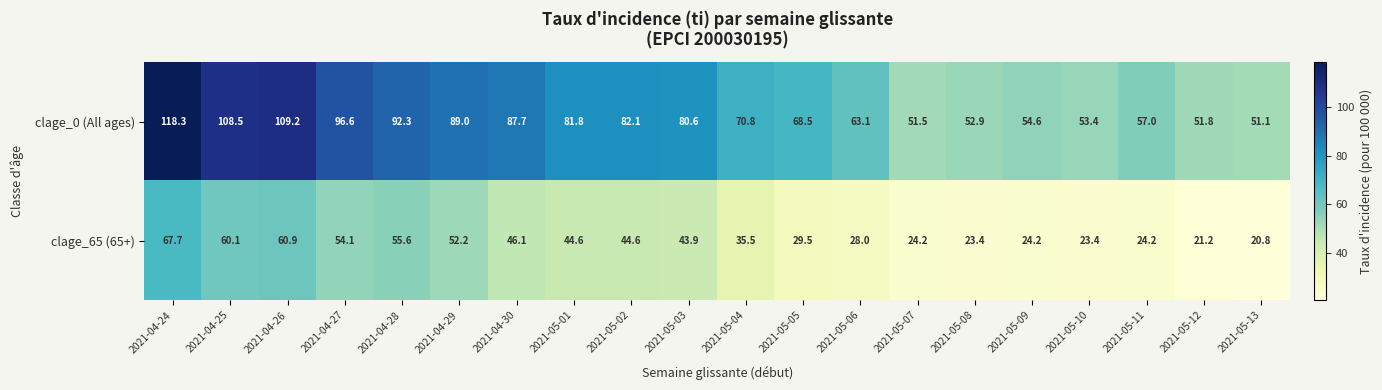

What is the sum of the clage_65 (65+) values at 2021-05-03 and 2021-04-29?

96.1